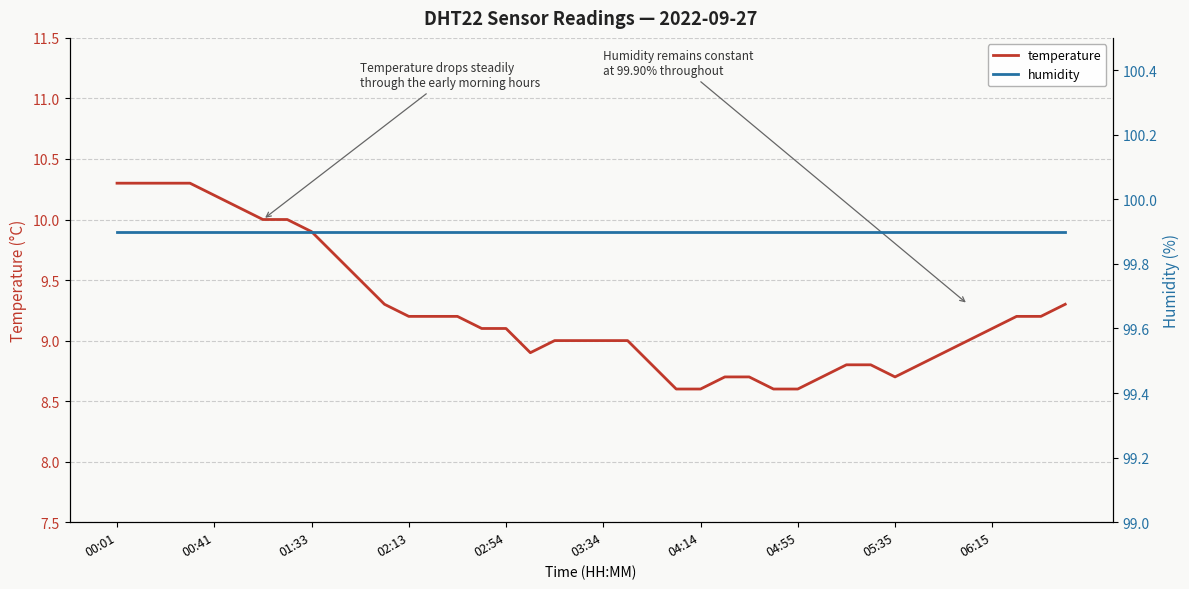

The value of temperature at 04:55 is 14.0. True or false?

False